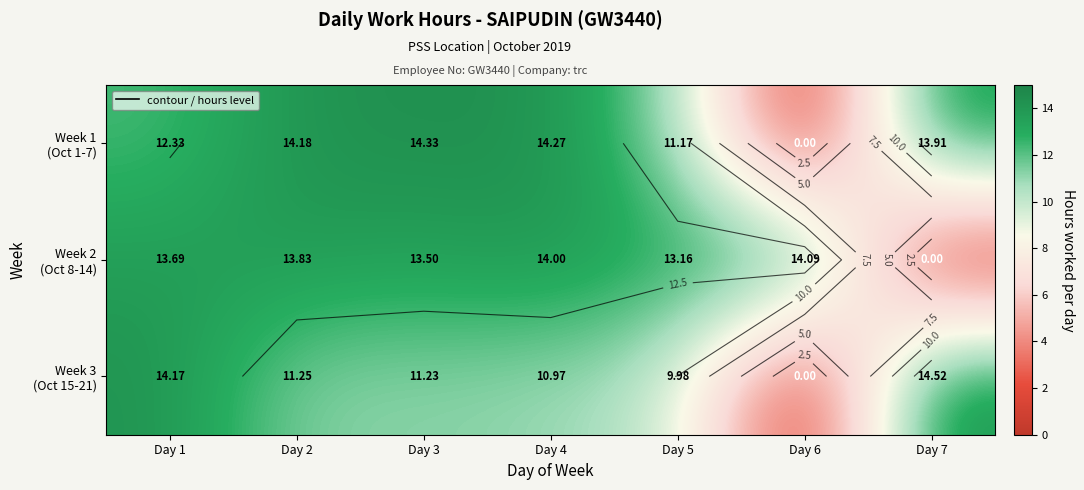

True or false: Week 2 (Oct 8-14) has a value of 14.0 at Day 4.

True